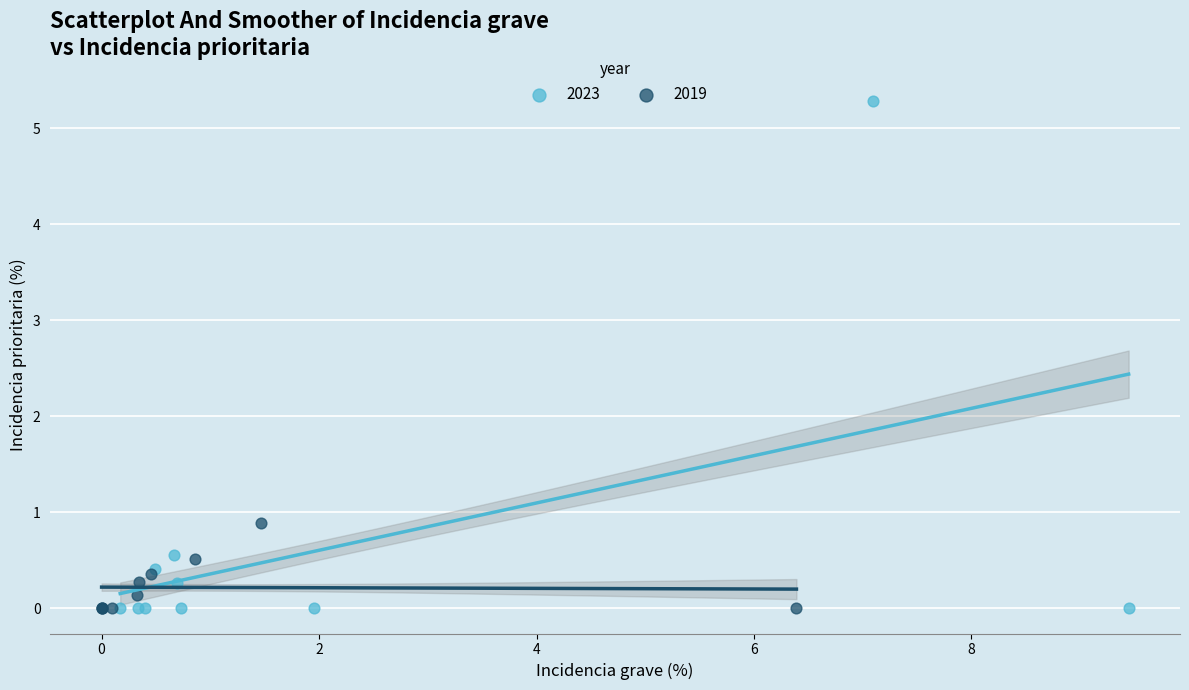

What are all the series names shown in the legend?

2023, 2019